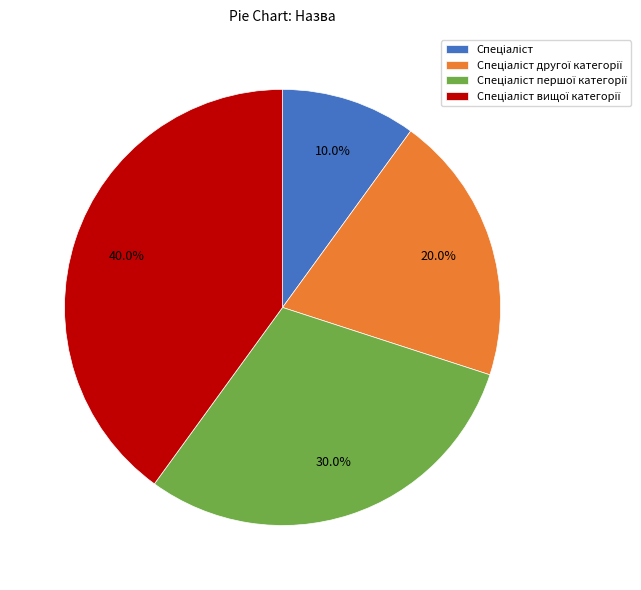

To the nearest percent, what is the average slice percentage?

25%